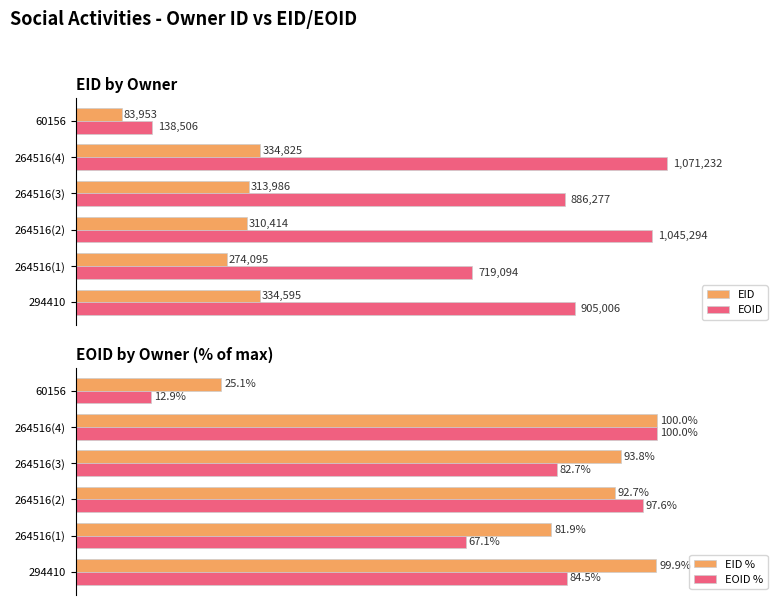

Where is EID nearest to the value 209389?

264516(1)